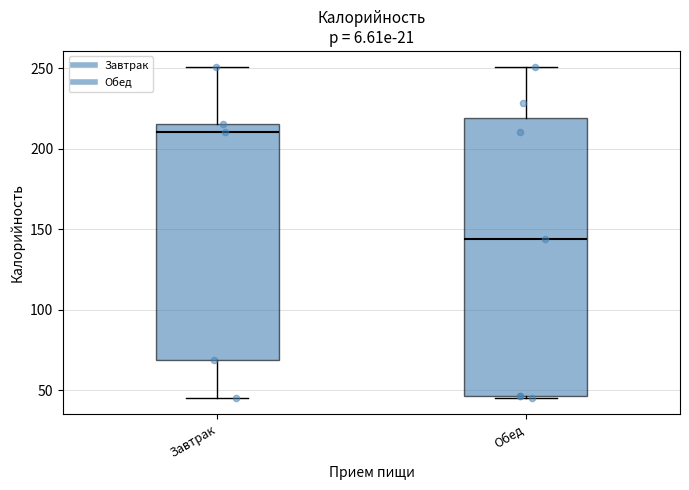

Which box is the tallest, from its lower edge to its upper edge?

Обед